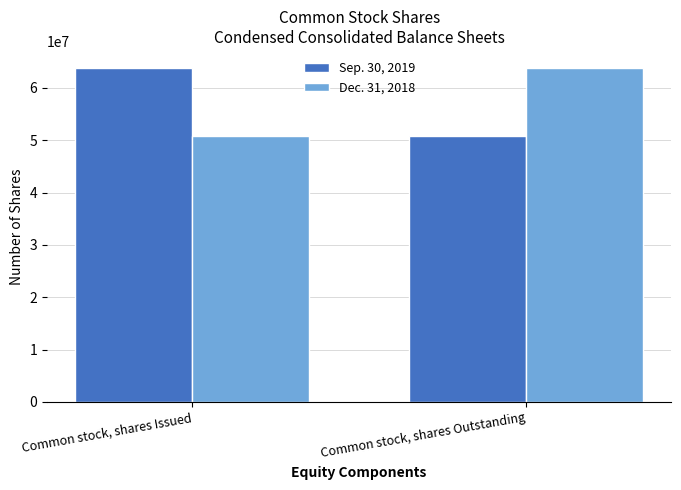

What is the difference between the Sep. 30, 2019 values at Common stock, shares Outstanding and Common stock, shares Issued?

13003792